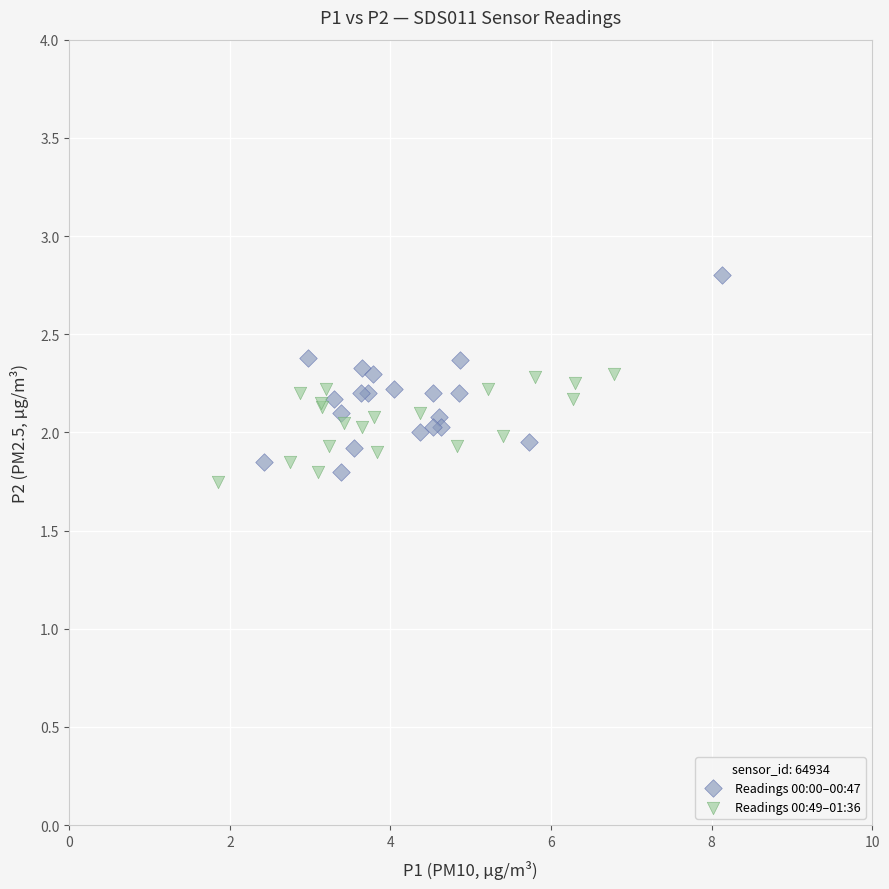

Which series reaches the maximum Y coordinate?

Readings 00:00–00:47